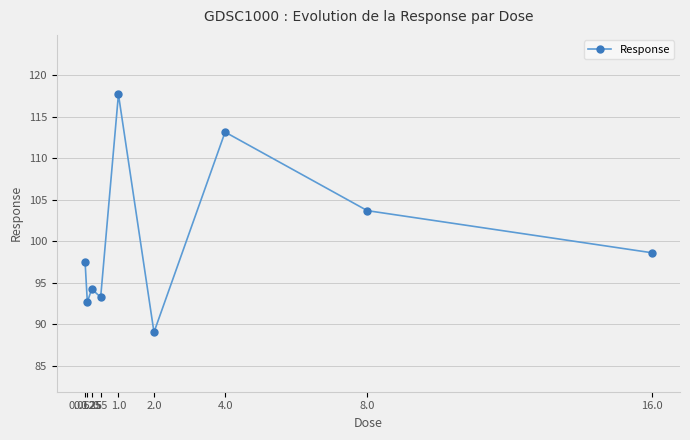

How many distinct data groups are displayed?

1